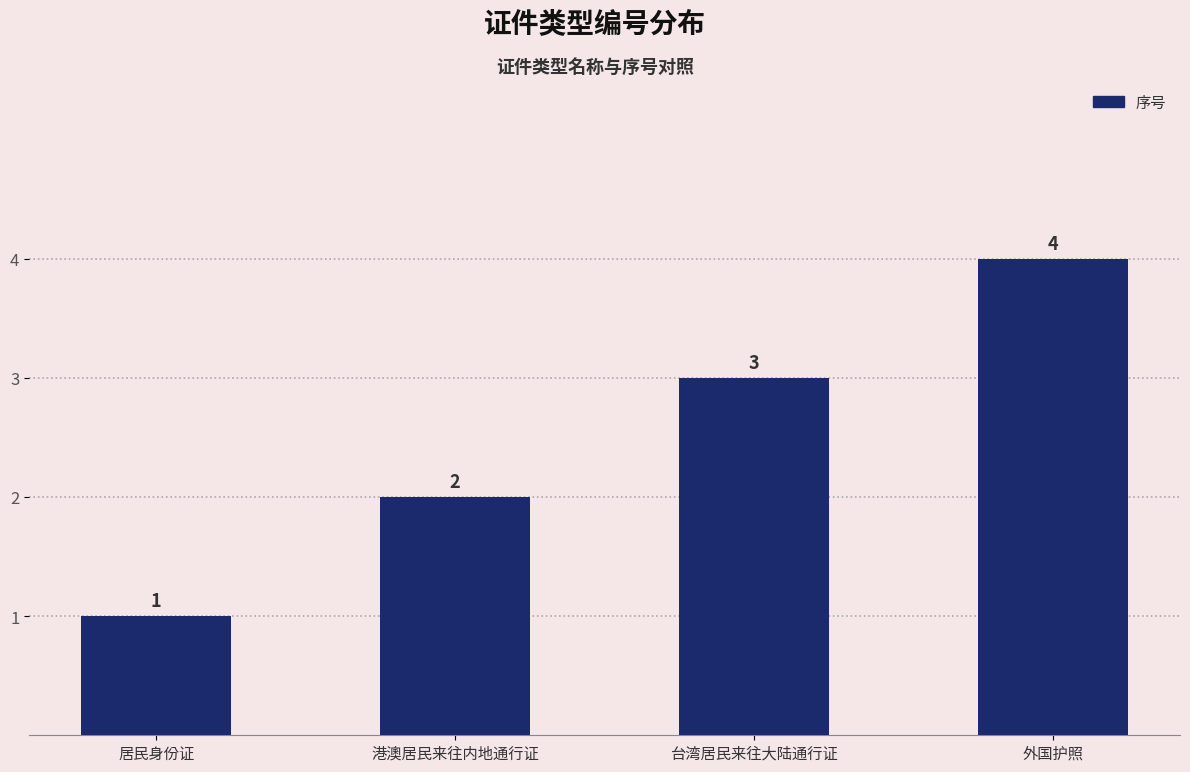

How many values are below 3?

2